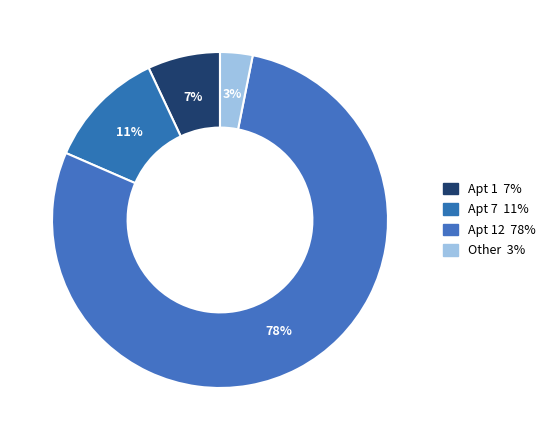

What is the majority slice?

12